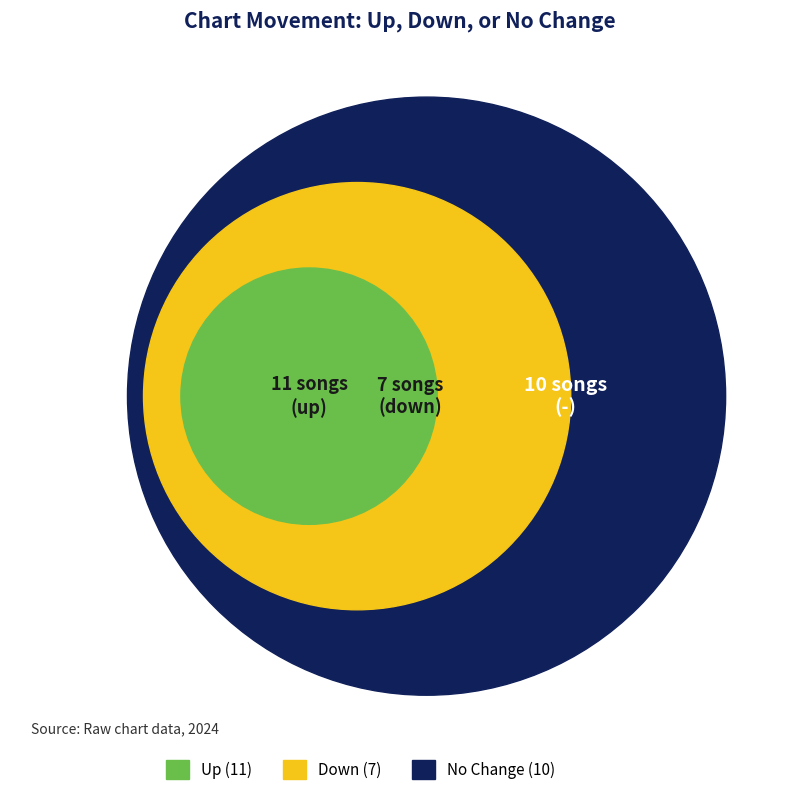

How many segments does this pie chart have?

3